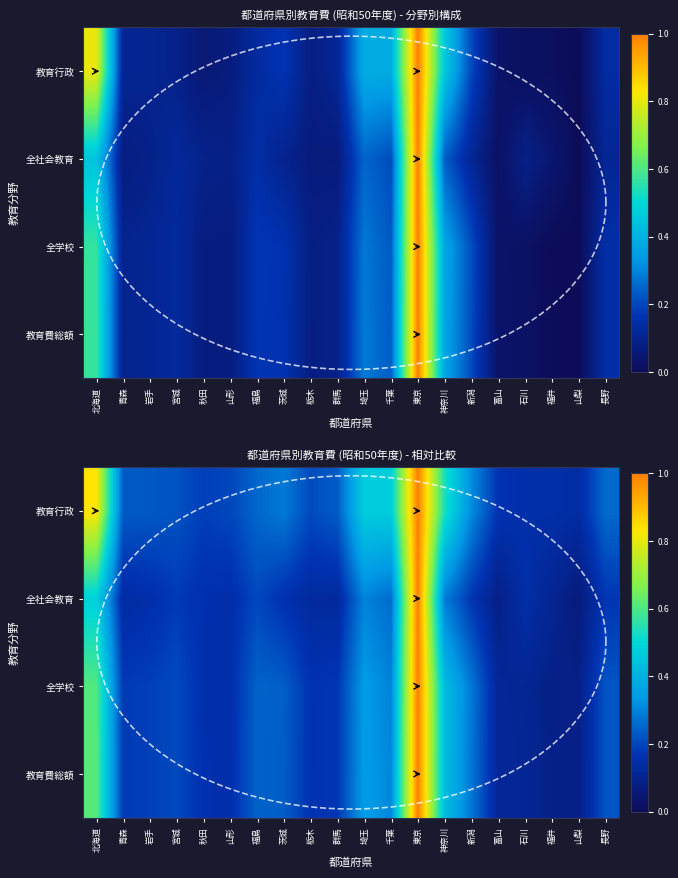

What is the difference between the maximum and second lowest values in the 教育費総額 series?

0.9